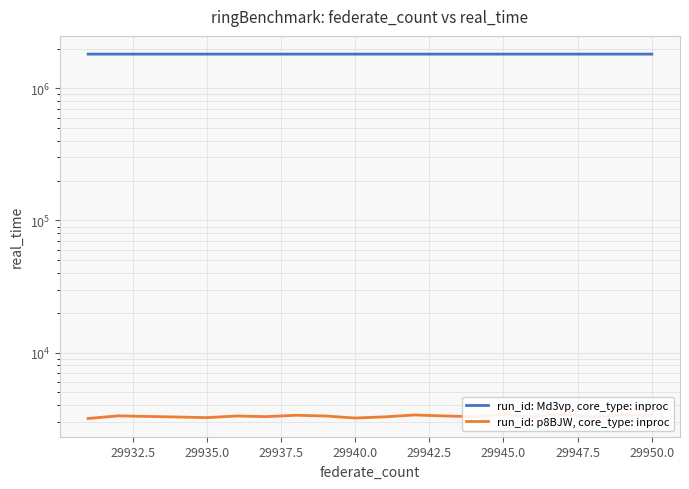

True or false: run_id: Md3vp, core_type: inproc and run_id: p8BJW, core_type: inproc cross at least once.

False